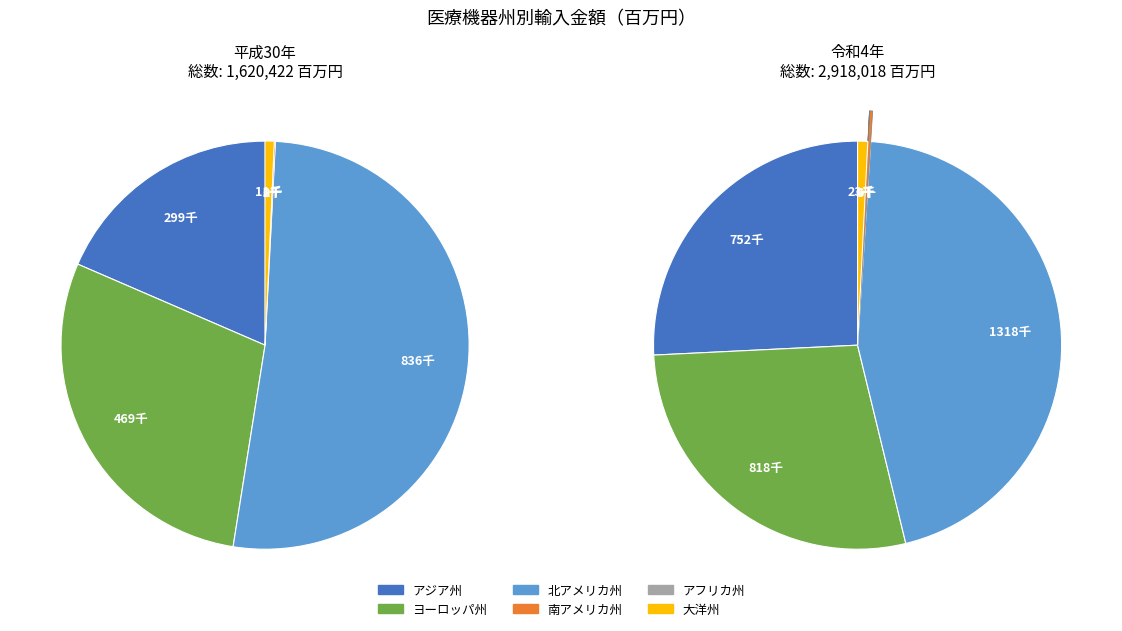

To the nearest percent, what is the difference between the largest and smallest slice percentages?

52%